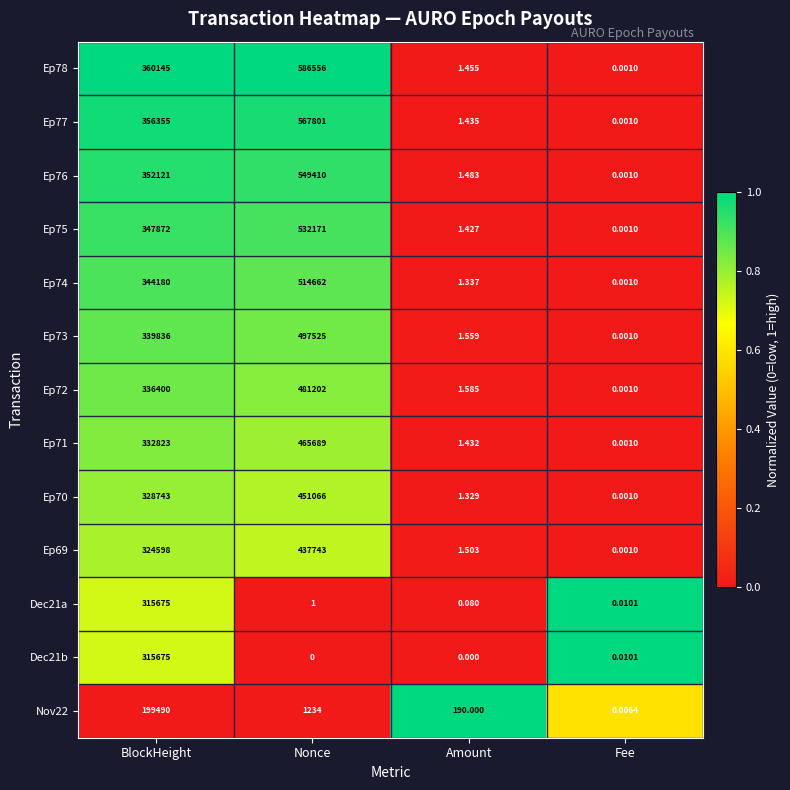

Is the value of Ep78 at Fee greater than the value of Ep71 at BlockHeight?

No